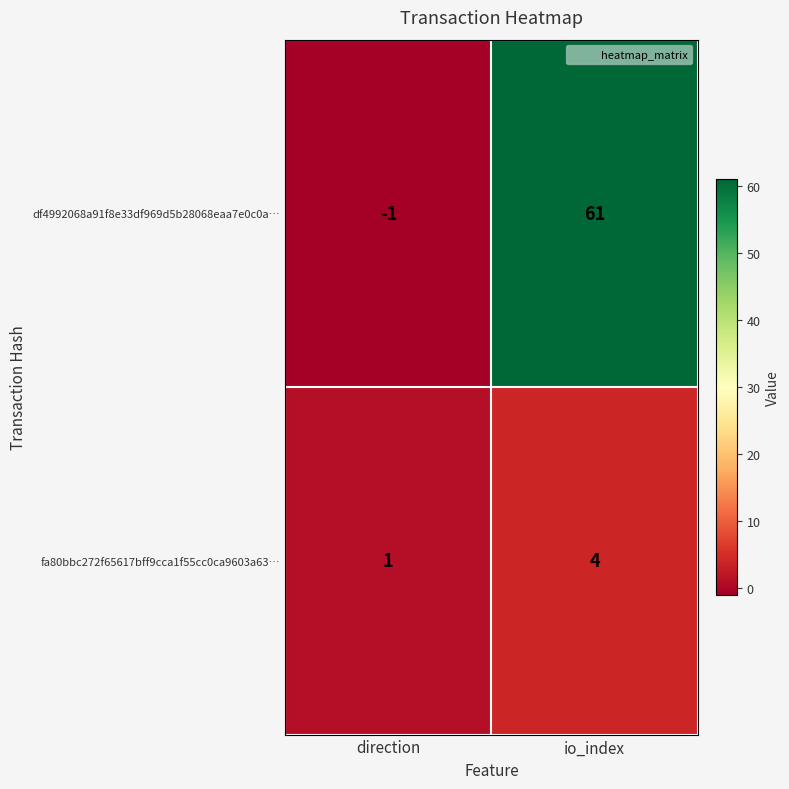

Which series has the largest range (max minus min)?

df4992068a91f8e33df969d5b28068eaa7e0c0a…